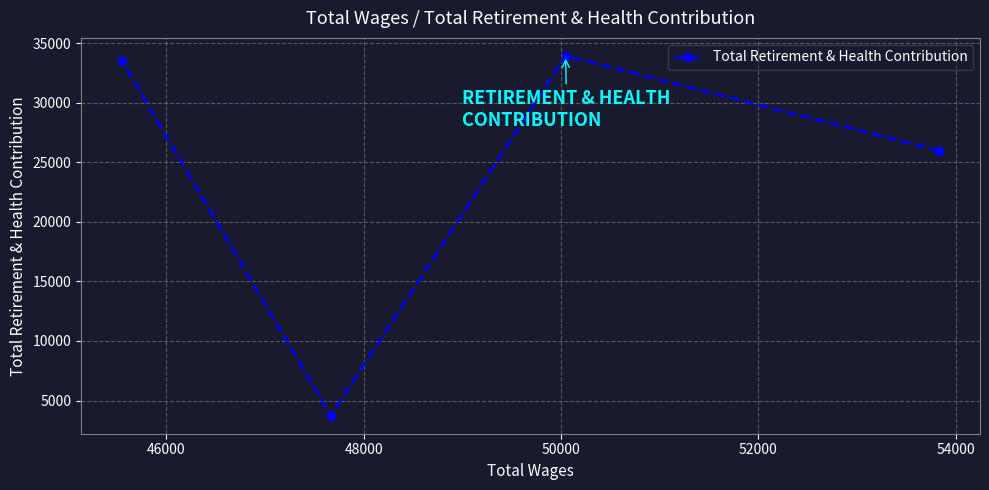

Reading left to right, transcribe all the data shown in this chart.

33521	3725	33923	25970